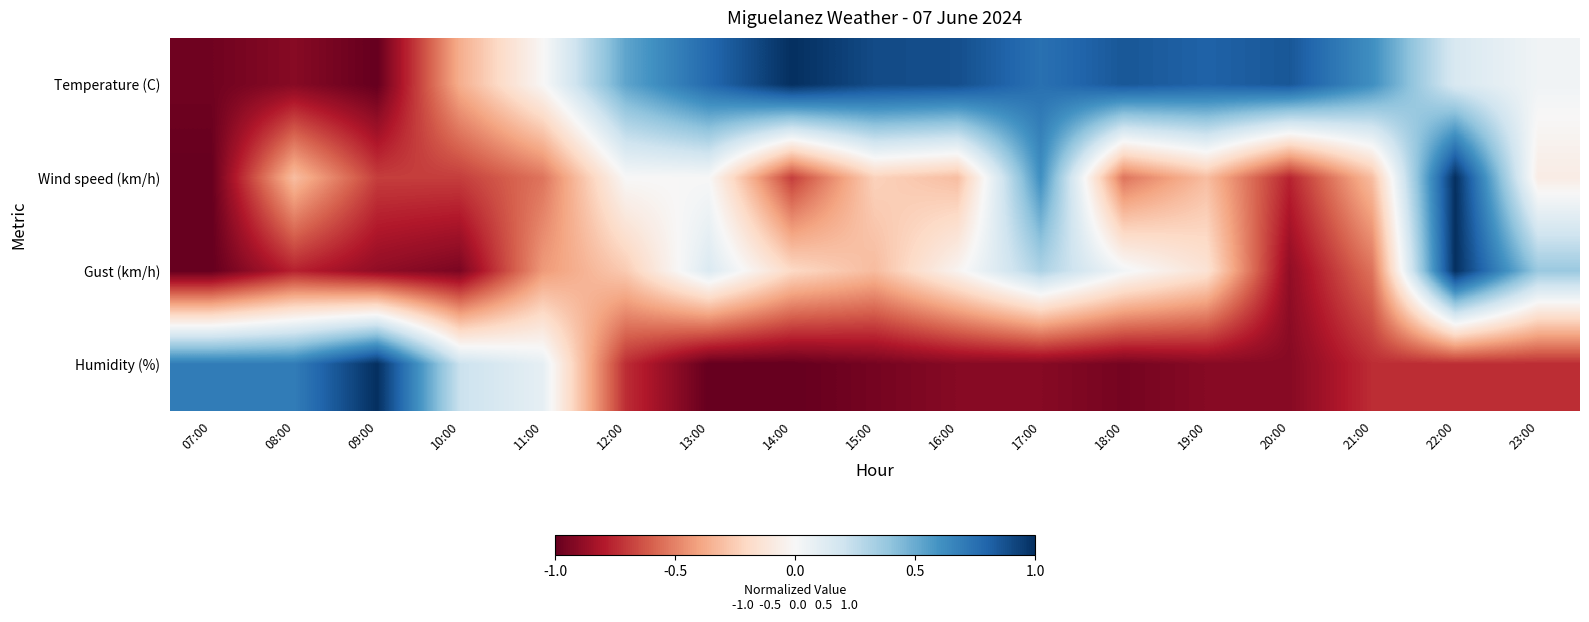

What is the total value across all series at 09:00?

-1.6